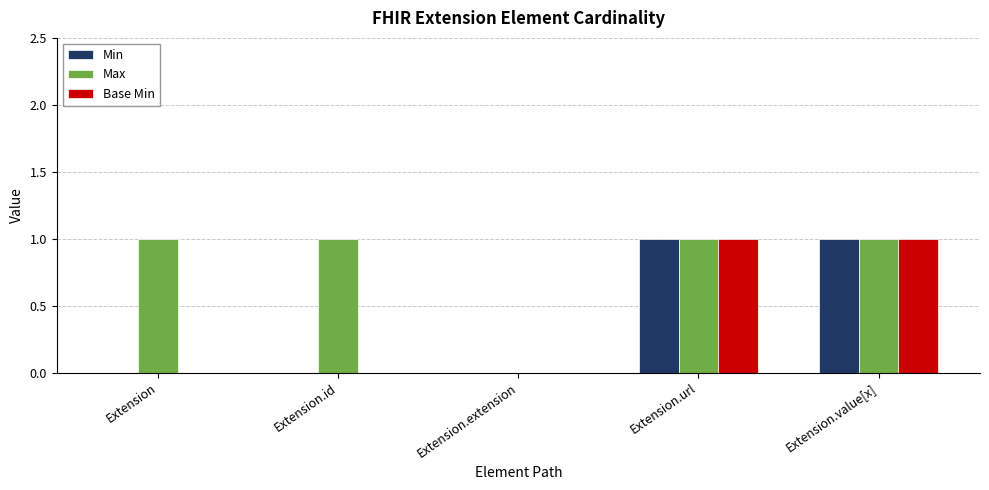

What are all the series names shown in the legend?

Min, Max, Base Min